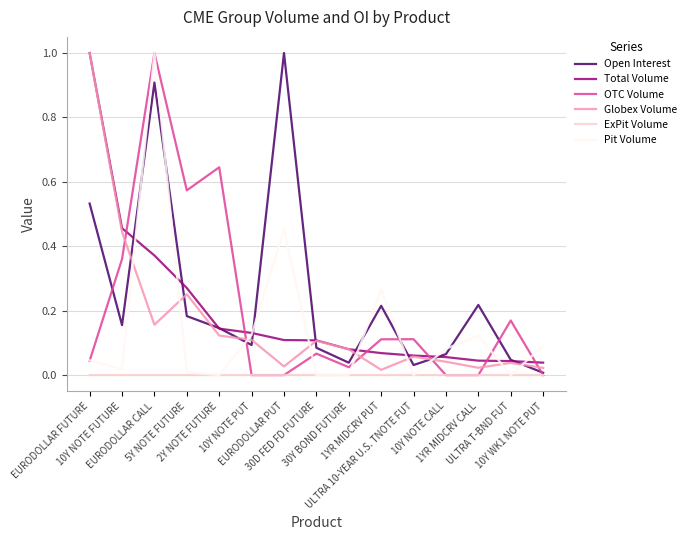

How many lines are shown in the chart?

6